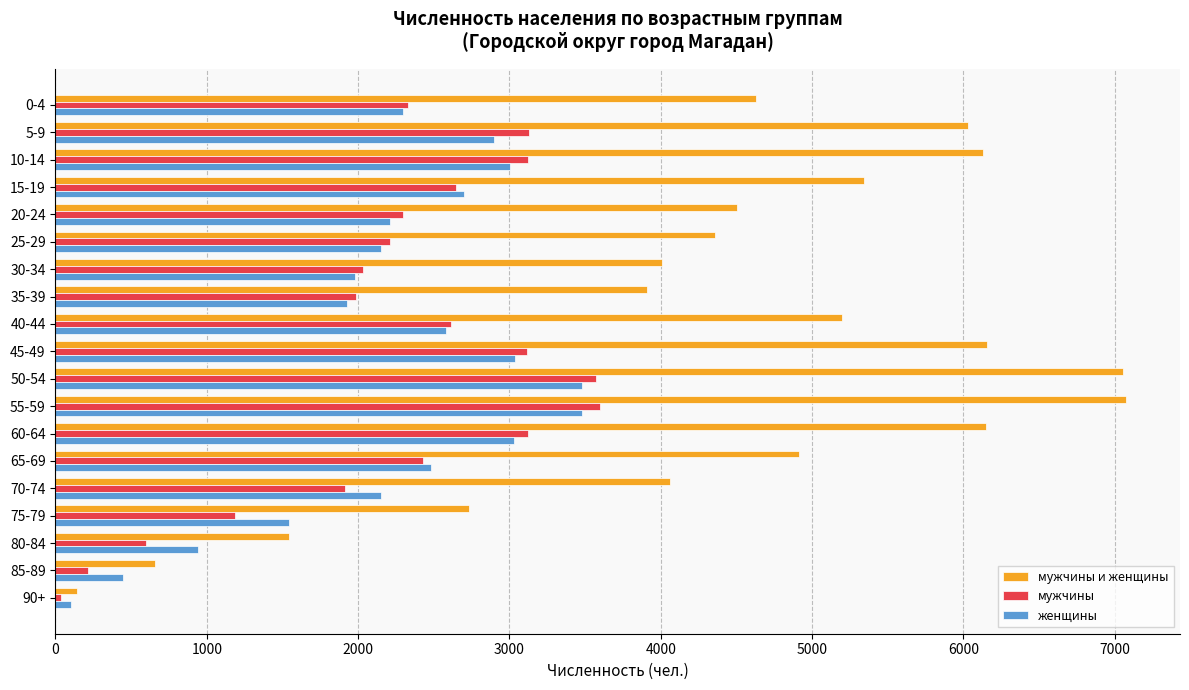

Which series has the widest spread of values?

мужчины и женщины